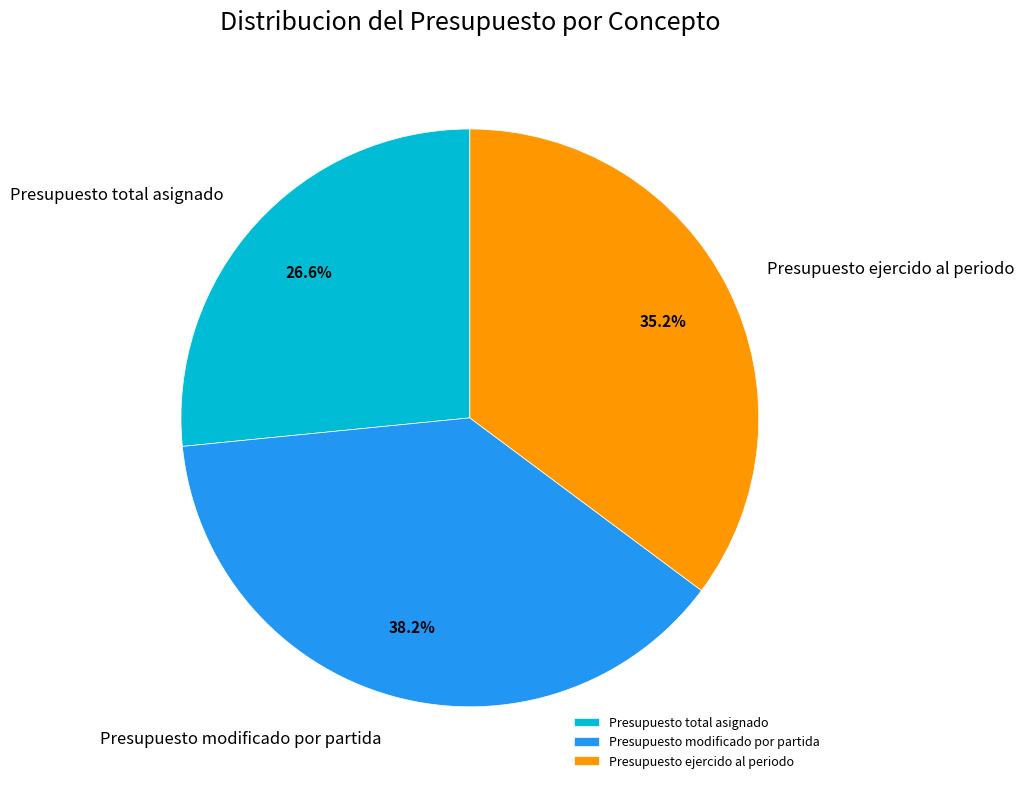

Count the number of slices in the pie.

3